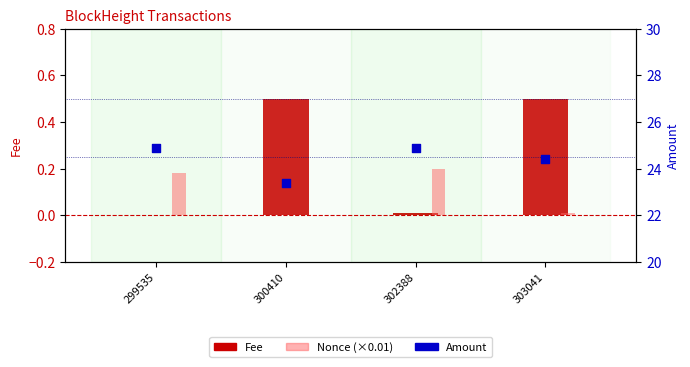

At how many categories does at least one series exceed 5?

4